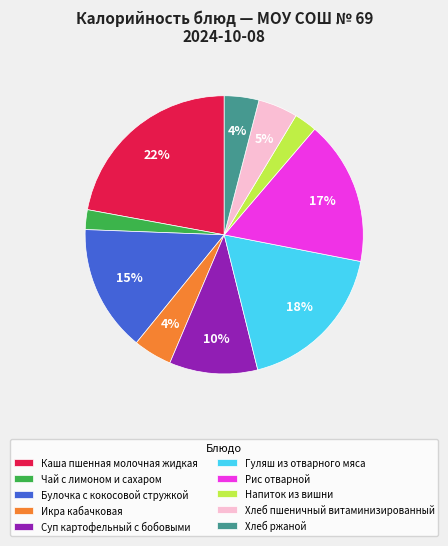

Does Икра кабачковая represent more than half of the total?

No